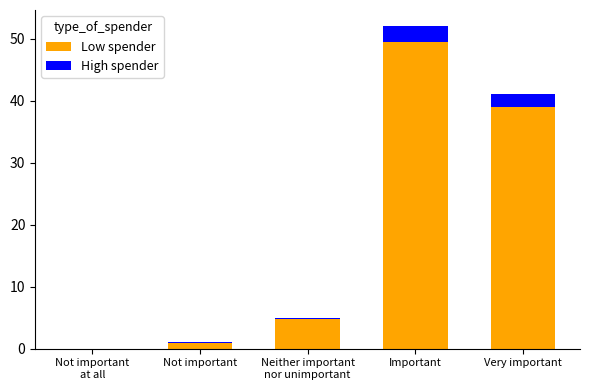

At which category is the sum across all series the highest?

Important